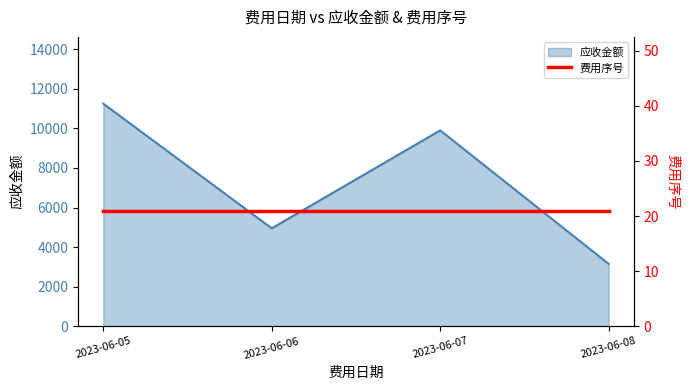

At which label does the data first exceed 9900?

2023-06-05